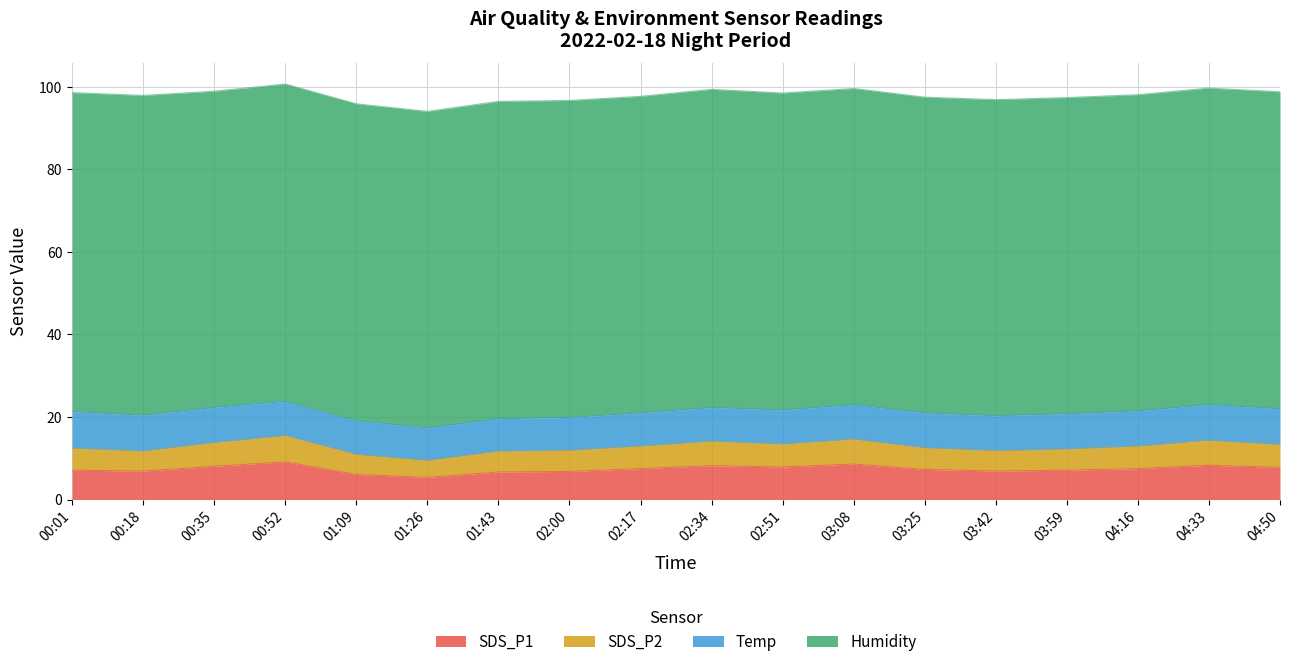

How many values in the SDS_P1 series are below 7?

6